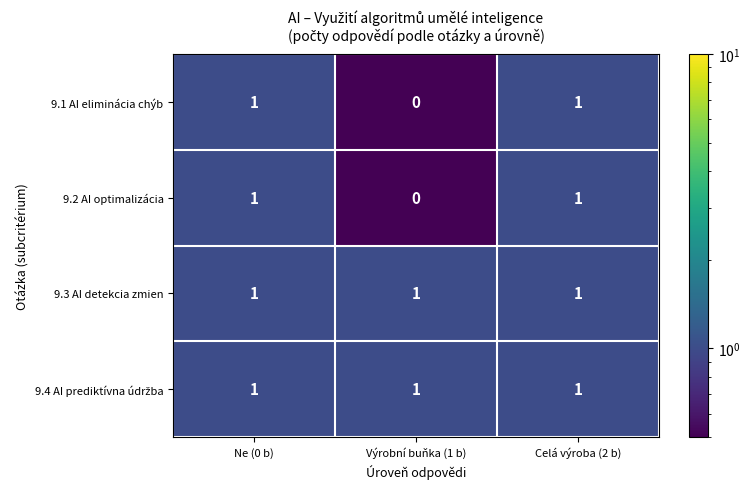

Is the value of 9.2 AI optimalizácia at Výrobní buňka (1 b) greater than the value of 9.3 AI detekcia zmien at Ne (0 b)?

No